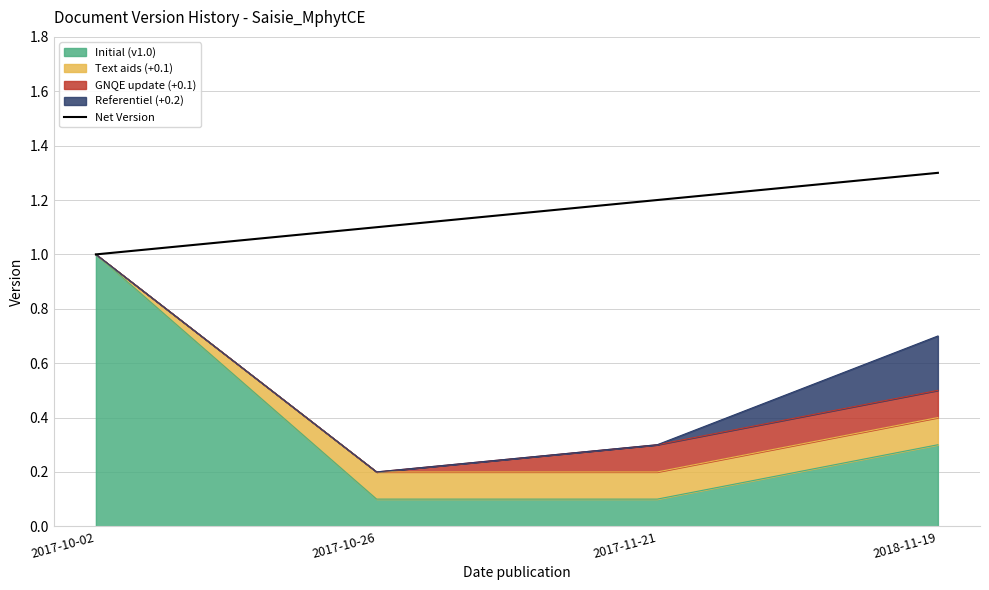

Reading left to right, extract all data points from this chart.

1.0	1.1	1.2	1.3